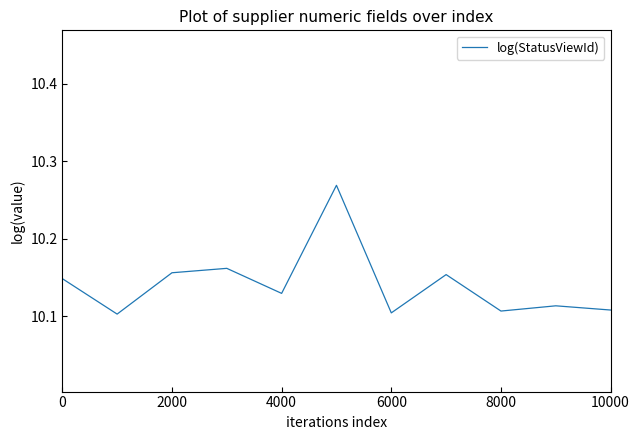

Does the chart have visible grid lines?

No